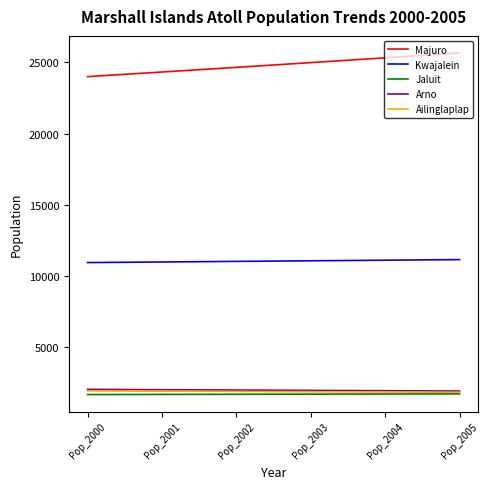

What is the total value across all series at Pop_2003?

41604.8